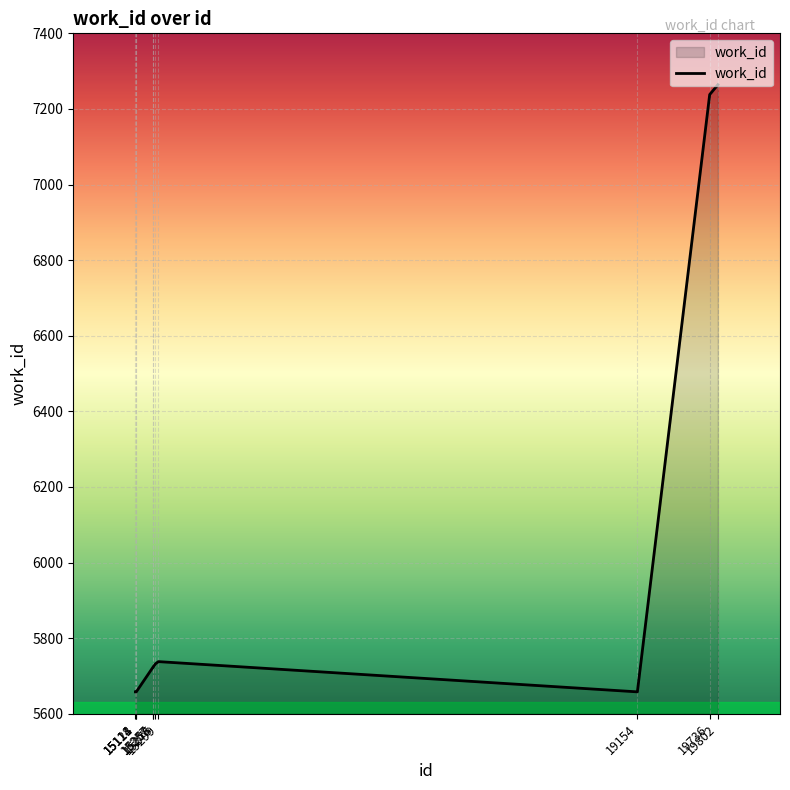

The value at 19802 is 7264. True or false?

True